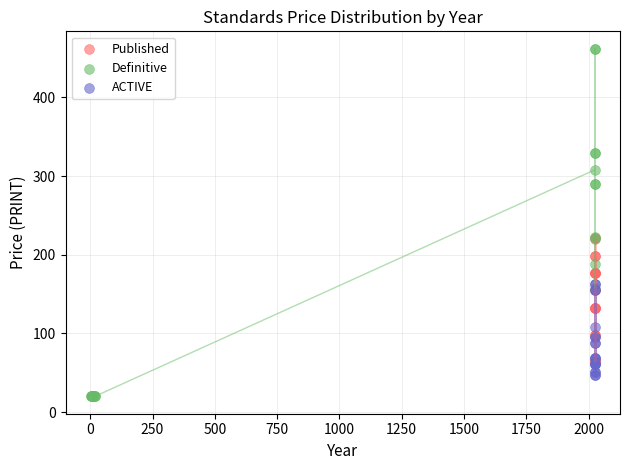

Which series contains the highest Y value?

Definitive